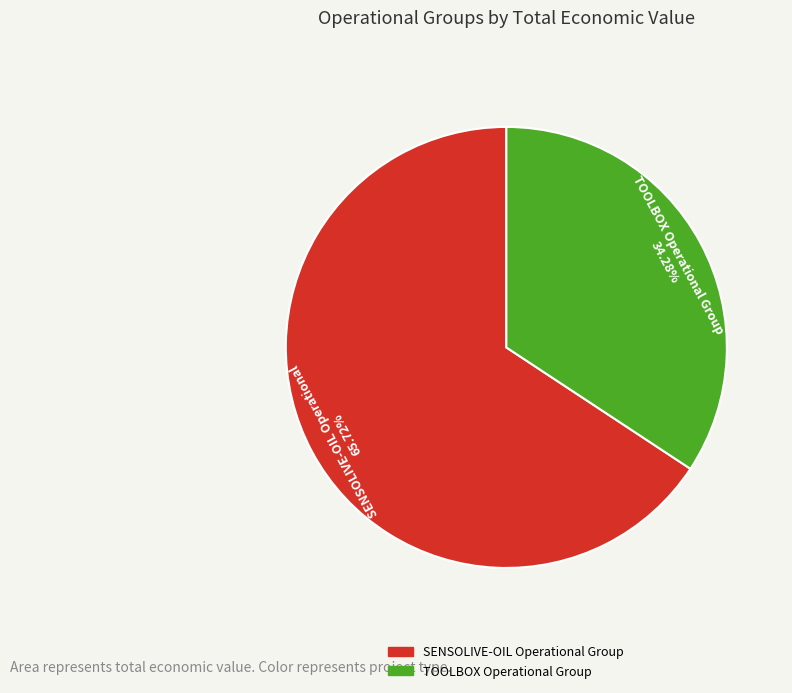

What is the ratio of the value at TOOLBOX Operational Group to the value at SENSOLIVE-OIL Operational Group?

0.5